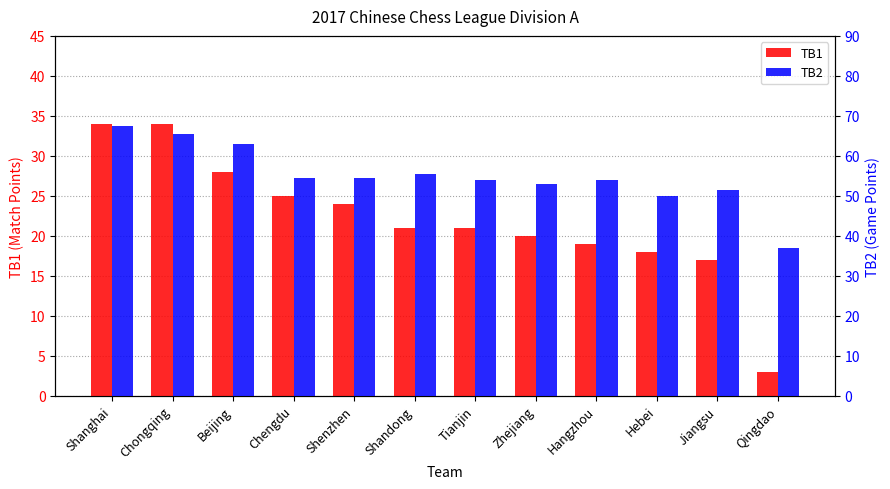

What is the difference between the maximum and second lowest values in the TB2 series?

17.5